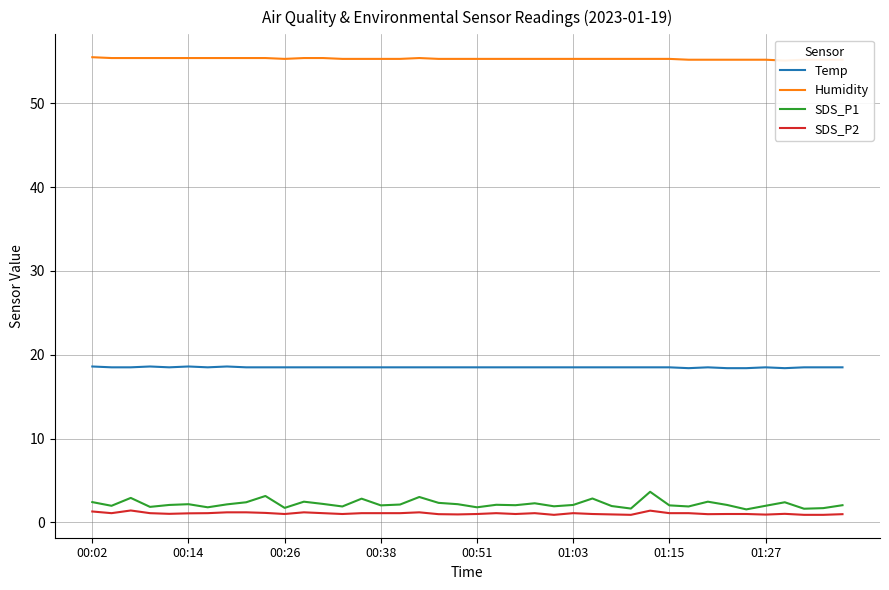

Is it true that Temp equals 28.0 at 01:15?

False